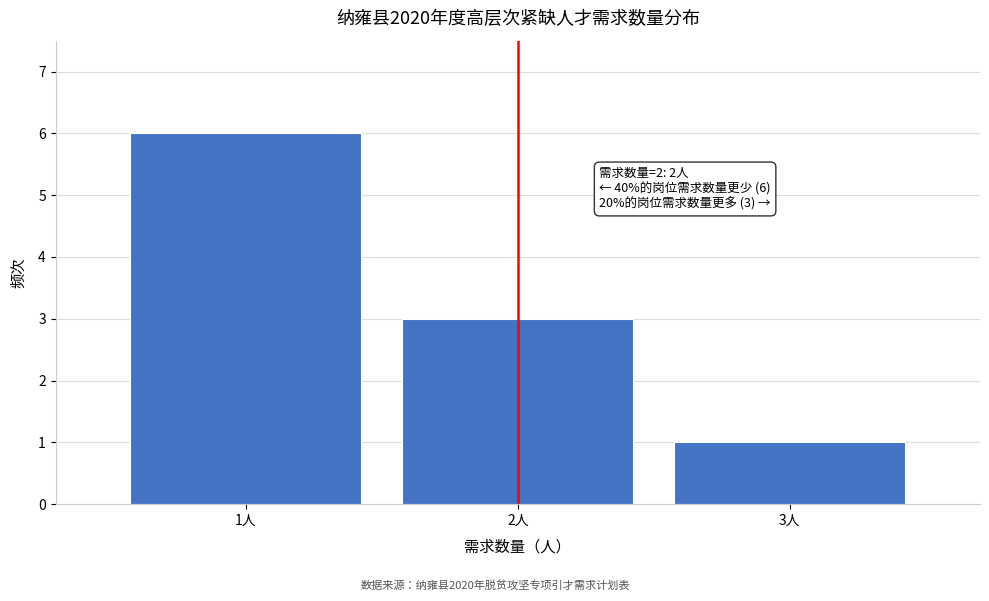

Which range on the x-axis has the tallest bar?

0.5 to 1.5